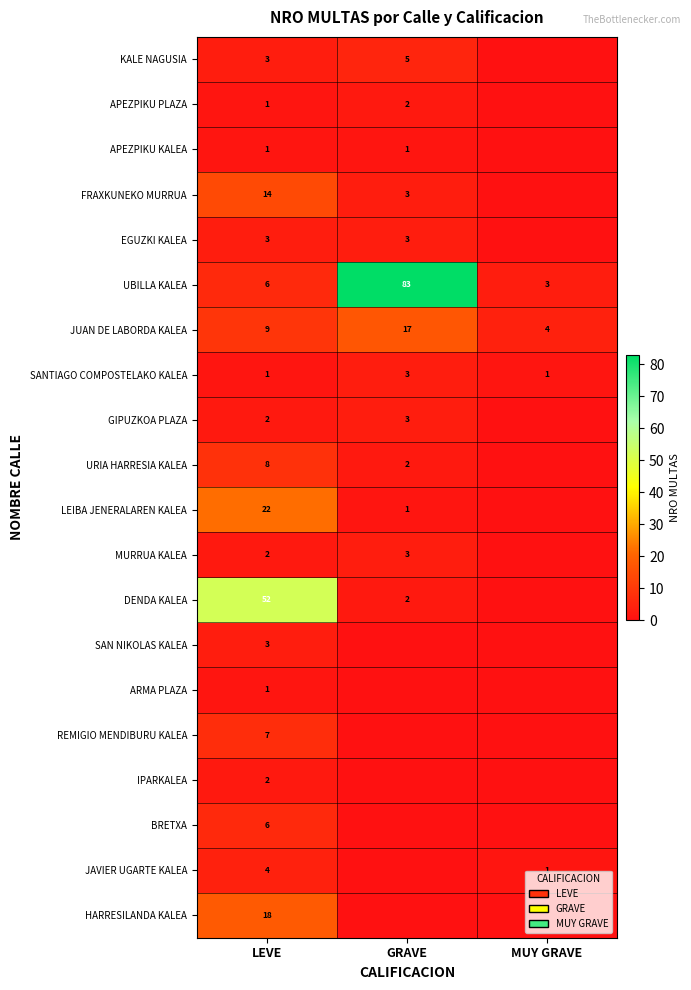

The value of FRAXKUNEKO MURRUA at GRAVE is 5. True or false?

False